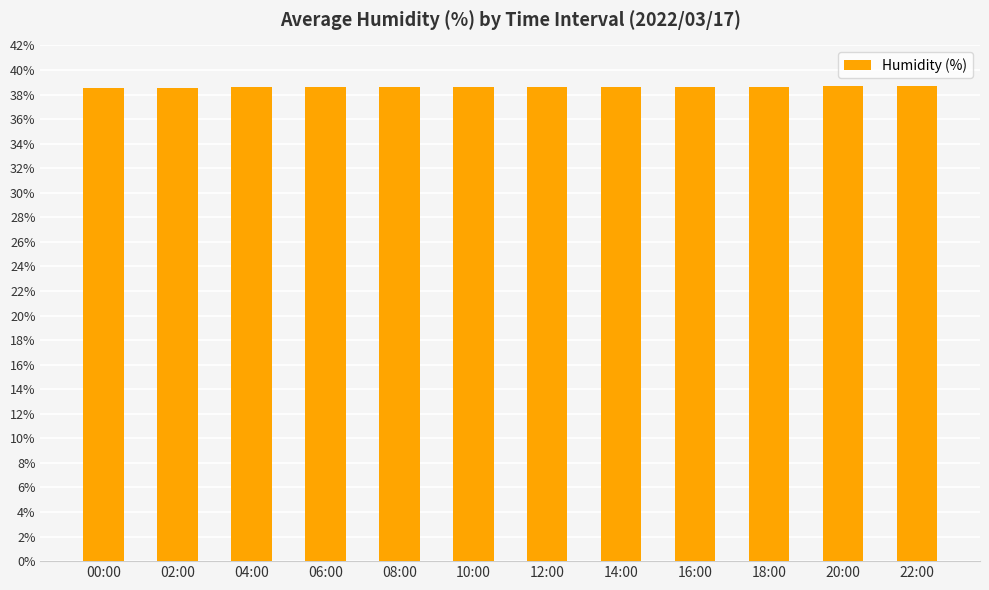

What is the label of the 10th bar from the left?

18:00